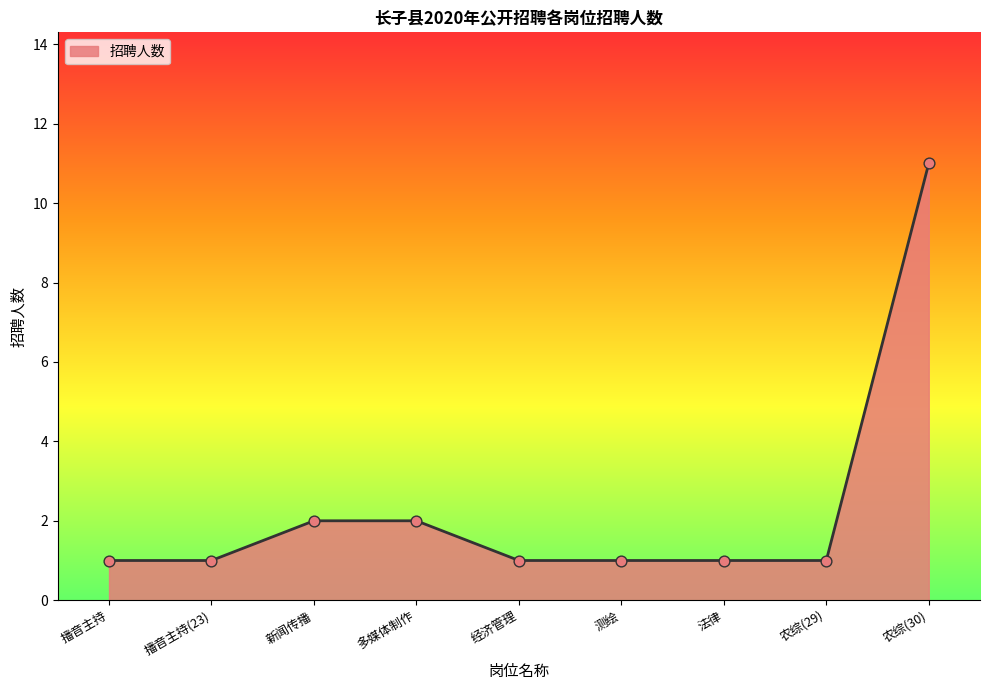

Approximately how many times larger is the value at 农综(30) compared to 测绘?

11.0